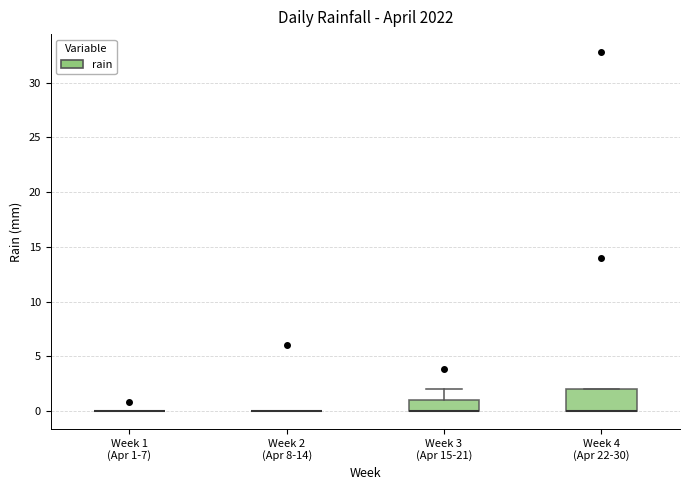

Reading left to right, read every box against the y-axis: the position of its median line, the range the box covers, and the ends of its whiskers. The values are not printed on the chart, so give them approximately, as read against the axis.

Week 1 (Apr 1-7): box collapsed to a line at 0, whiskers 0 to 0
Week 2 (Apr 8-14): box collapsed to a line at 0, whiskers 0 to 0
Week 3 (Apr 15-21): median 0 (drawn on the box's lower edge), box 0 to 1, whiskers 0 to 2
Week 4 (Apr 22-30): median 0 (drawn on the box's lower edge), box 0 to 2, whiskers 0 to 2